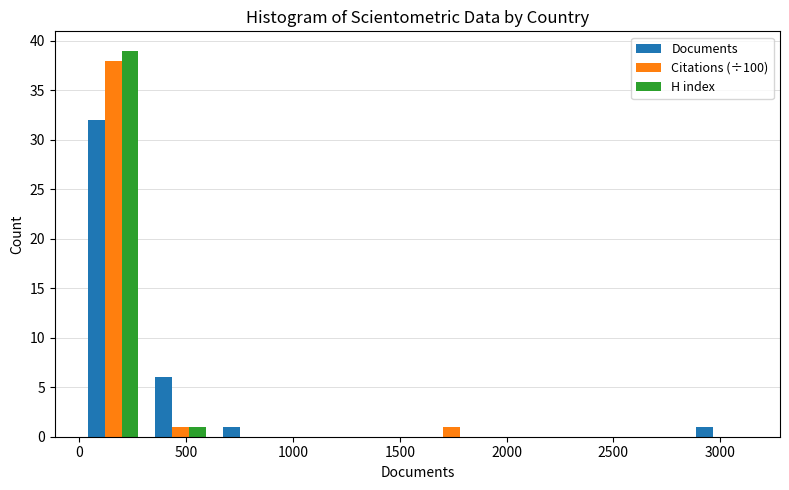

Reading left to right, list every range on the x-axis with the height of the bar of each series over it. Neither the bar edges nor the heights are printed on the chart, so give them approximately, as read against the axes.

0 to 300: Documents=32	Citations (÷100)=38	H index=39
300 to 650: Documents=6	Citations (÷100)=1	H index=1
650 to 950: Documents=1	Citations (÷100)=0	H index=0
950 to 1250: Documents=0	Citations (÷100)=0	H index=0
1250 to 1600: Documents=0	Citations (÷100)=0	H index=0
1600 to 1900: Documents=0	Citations (÷100)=1	H index=0
1900 to 2200: Documents=0	Citations (÷100)=0	H index=0
2200 to 2550: Documents=0	Citations (÷100)=0	H index=0
2550 to 2850: Documents=0	Citations (÷100)=0	H index=0
2850 to 3150: Documents=1	Citations (÷100)=0	H index=0